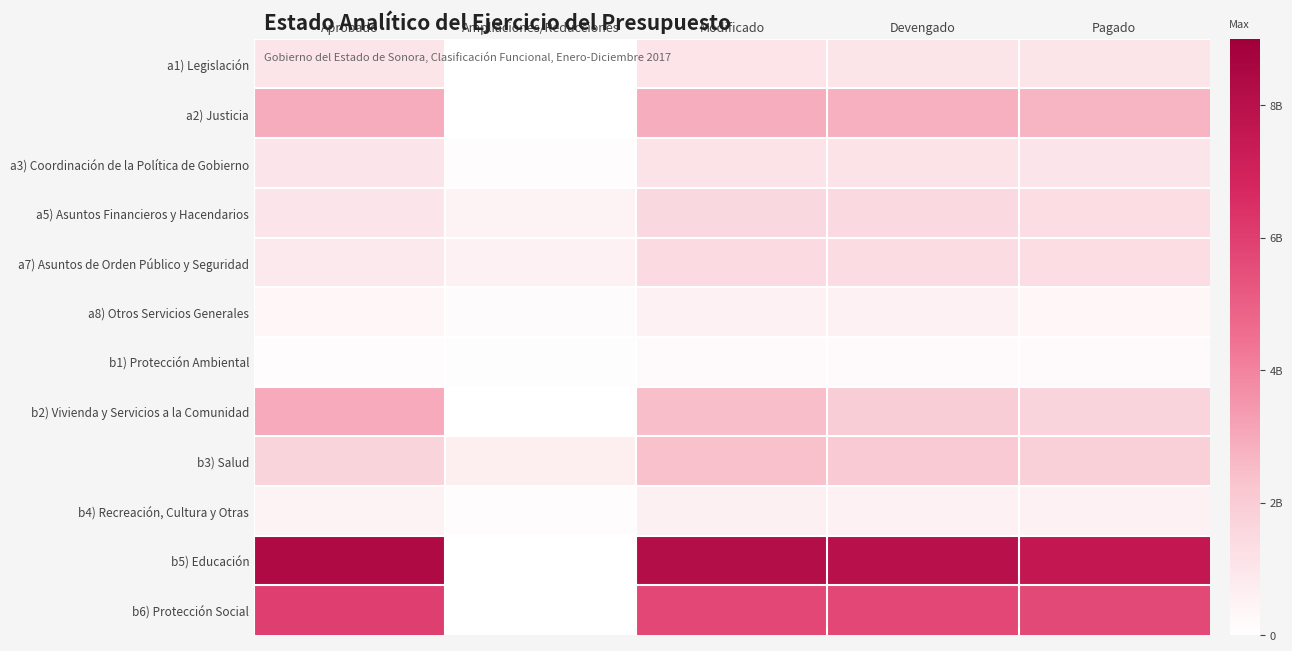

Reading left to right, transcribe all the data shown in this chart.

a1) Legislación: Aprobado=1031285938.6	Ampliaciones/Reducciones=25500284.8	Modificado=1056786223.4	Devengado=1050759522.6	Pagado=1041889942.5
a2) Justicia: Aprobado=2942629283.8	Ampliaciones/Reducciones=0.0	Modificado=2894323166.5	Devengado=2829206724.6	Pagado=2703494729.2
a3) Coordinación de la Política de Gobierno: Aprobado=1002207132.4	Ampliaciones/Reducciones=106910026.8	Modificado=1109117159.2	Devengado=1095916317.9	Pagado=987860770.5
a5) Asuntos Financieros y Hacendarios: Aprobado=1004169403.1	Ampliaciones/Reducciones=510130578.6	Modificado=1514299981.7	Devengado=1493246278.5	Pagado=1309576115.3
a7) Asuntos de Orden Público y Seguridad: Aprobado=854892715.6	Ampliaciones/Reducciones=557317837.3	Modificado=1412210553.0	Devengado=1374635165.5	Pagado=1310345588.1
a8) Otros Servicios Generales: Aprobado=377806194.7	Ampliaciones/Reducciones=167487696.9	Modificado=545293891.6	Devengado=540162929.4	Pagado=385162158.4
b1) Protección Ambiental: Aprobado=137616786.0	Ampliaciones/Reducciones=96498438.1	Modificado=234115224.1	Devengado=199515758.5	Pagado=182586158.3
b2) Vivienda y Servicios a la Comunidad: Aprobado=2986631935.3	Ampliaciones/Reducciones=0.0	Modificado=2448131102.7	Devengado=1939939563.3	Pagado=1657959555.5
b3) Salud: Aprobado=1688667685.9	Ampliaciones/Reducciones=698773426.1	Modificado=2387441112.0	Devengado=2092418220.3	Pagado=1854053531.8
b4) Recreación, Cultura y Otras: Aprobado=462743667.0	Ampliaciones/Reducciones=125115257.3	Modificado=587858924.3	Devengado=558993189.6	Pagado=528547557.7
b5) Educación: Aprobado=8340620938.2	Ampliaciones/Reducciones=0.0	Modificado=8148735146.6	Devengado=8001128029.9	Pagado=7582784369.0
b6) Protección Social: Aprobado=5963719142.3	Ampliaciones/Reducciones=0.0	Modificado=5715513822.7	Devengado=5713312019.3	Pagado=5688099124.8